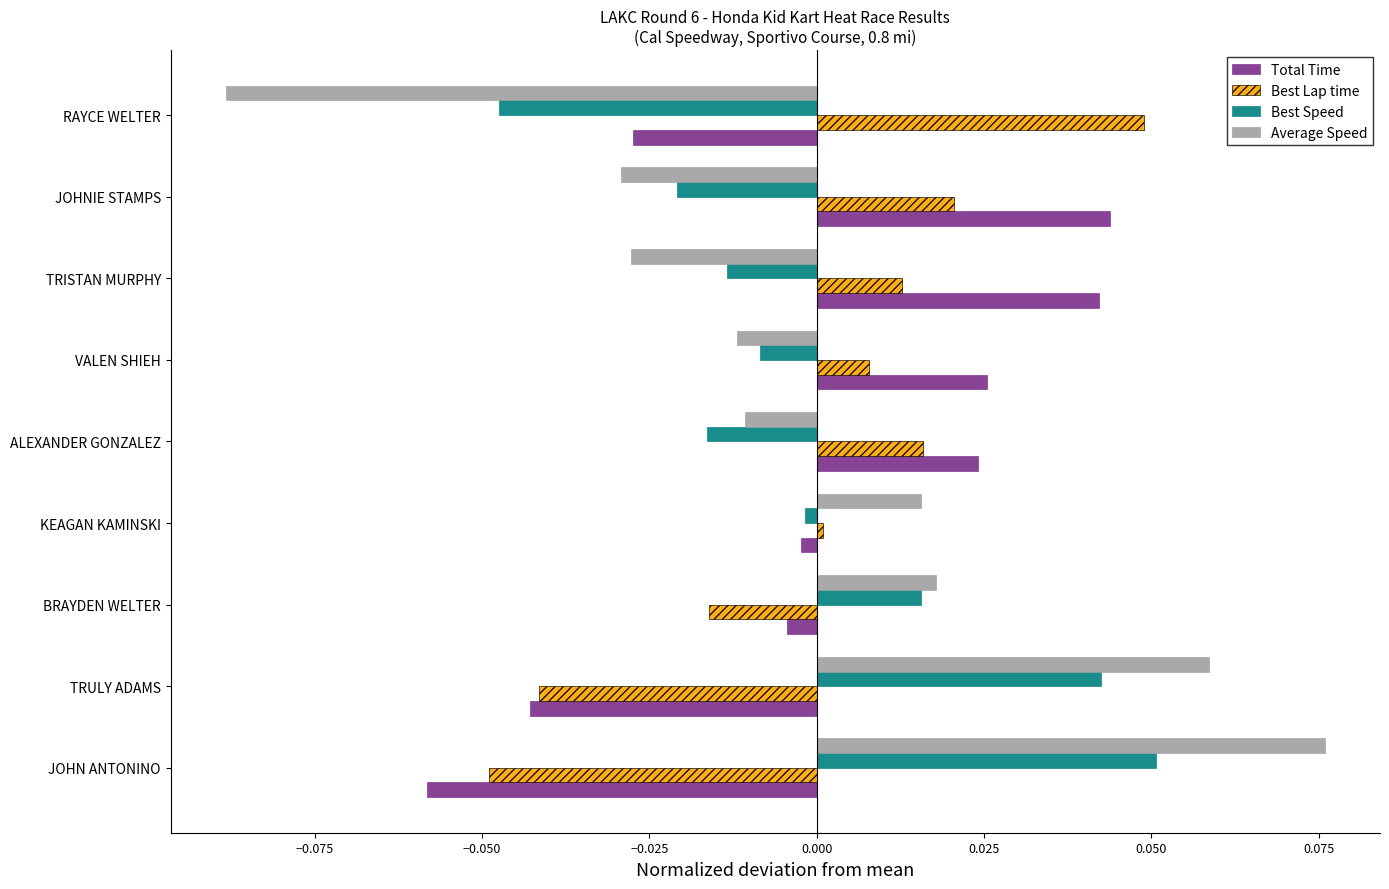

True or false: Total Time has a value of 0.0 at ALEXANDER GONZALEZ.

True